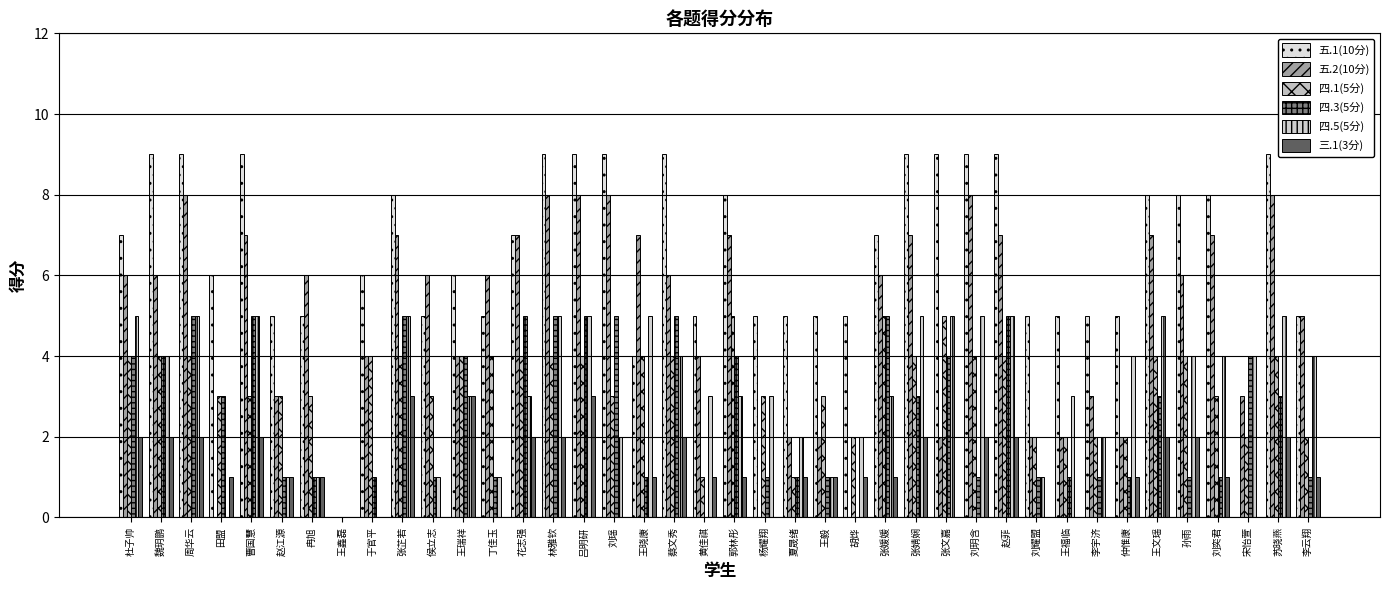

Reading left to right, list all the values displayed in this chart.

五.1(10分): 杜子帅=7	魏玥鹏=9	周华云=9	田盟=6	曹国慧=9	赵江源=5	冉旭=5	王鑫磊=0	于官平=6	张芷若=8	侯立志=5	王瑞祥=6	丁佳玉=5	花志强=7	林雅钦=9	吕明研=9	刘瑶=9	王晓康=4	蔡文秀=9	黄佳祺=5	郭林彤=8	杨耀翔=5	夏晟绪=5	王毅=5	胡烨=5	张媛媛=7	张婧娴=9	张文嘉=9	刘玥含=9	赵菲=9	刘耀盟=5	王福临=5	李宇济=5	仲惟康=5	王文瑶=8	孙雨=8	刘奕君=8	宋怡萱=0	苏晓燕=9	李云翔=5
五.2(10分): 杜子帅=6	魏玥鹏=6	周华云=8	田盟=0	曹国慧=7	赵江源=3	冉旭=6	王鑫磊=0	于官平=4	张芷若=7	侯立志=6	王瑞祥=4	丁佳玉=6	花志强=7	林雅钦=8	吕明研=8	刘瑶=8	王晓康=7	蔡文秀=6	黄佳祺=4	郭林彤=7	杨耀翔=0	夏晟绪=2	王毅=2	胡烨=0	张媛媛=6	张婧娴=7	张文嘉=2	刘玥含=8	赵菲=7	刘耀盟=2	王福临=2	李宇济=3	仲惟康=2	王文瑶=7	孙雨=6	刘奕君=7	宋怡萱=3	苏晓燕=8	李云翔=5
四.1(5分): 杜子帅=4	魏玥鹏=4	周华云=4	田盟=3	曹国慧=3	赵江源=3	冉旭=3	王鑫磊=0	于官平=4	张芷若=4	侯立志=3	王瑞祥=4	丁佳玉=4	花志强=4	林雅钦=4	吕明研=4	刘瑶=3	王晓康=4	蔡文秀=4	黄佳祺=1	郭林彤=5	杨耀翔=3	夏晟绪=1	王毅=3	胡烨=2	张媛媛=5	张婧娴=4	张文嘉=5	刘玥含=4	赵菲=4	刘耀盟=2	王福临=2	李宇济=2	仲惟康=2	王文瑶=4	孙雨=4	刘奕君=3	宋怡萱=2	苏晓燕=4	李云翔=2
四.3(5分): 杜子帅=4	魏玥鹏=4	周华云=5	田盟=3	曹国慧=5	赵江源=1	冉旭=1	王鑫磊=0	于官平=1	张芷若=5	侯立志=1	王瑞祥=4	丁佳玉=1	花志强=5	林雅钦=5	吕明研=5	刘瑶=5	王晓康=1	蔡文秀=5	黄佳祺=0	郭林彤=4	杨耀翔=1	夏晟绪=1	王毅=1	胡烨=0	张媛媛=5	张婧娴=3	张文嘉=4	刘玥含=1	赵菲=5	刘耀盟=1	王福临=1	李宇济=1	仲惟康=1	王文瑶=3	孙雨=1	刘奕君=1	宋怡萱=4	苏晓燕=3	李云翔=1
四.5(5分): 杜子帅=5	魏玥鹏=4	周华云=5	田盟=0	曹国慧=5	赵江源=1	冉旭=1	王鑫磊=0	于官平=0	张芷若=5	侯立志=1	王瑞祥=3	丁佳玉=1	花志强=3	林雅钦=5	吕明研=5	刘瑶=2	王晓康=5	蔡文秀=4	黄佳祺=3	郭林彤=3	杨耀翔=3	夏晟绪=2	王毅=1	胡烨=2	张媛媛=3	张婧娴=5	张文嘉=5	刘玥含=5	赵菲=5	刘耀盟=1	王福临=3	李宇济=2	仲惟康=4	王文瑶=5	孙雨=4	刘奕君=4	宋怡萱=4	苏晓燕=5	李云翔=4
三.1(3分): 杜子帅=2	魏玥鹏=2	周华云=2	田盟=1	曹国慧=2	赵江源=1	冉旭=1	王鑫磊=0	于官平=0	张芷若=3	侯立志=0	王瑞祥=3	丁佳玉=0	花志强=2	林雅钦=2	吕明研=3	刘瑶=0	王晓康=1	蔡文秀=2	黄佳祺=1	郭林彤=1	杨耀翔=0	夏晟绪=1	王毅=1	胡烨=1	张媛媛=1	张婧娴=2	张文嘉=0	刘玥含=2	赵菲=2	刘耀盟=0	王福临=0	李宇济=0	仲惟康=1	王文瑶=2	孙雨=2	刘奕君=1	宋怡萱=0	苏晓燕=2	李云翔=1